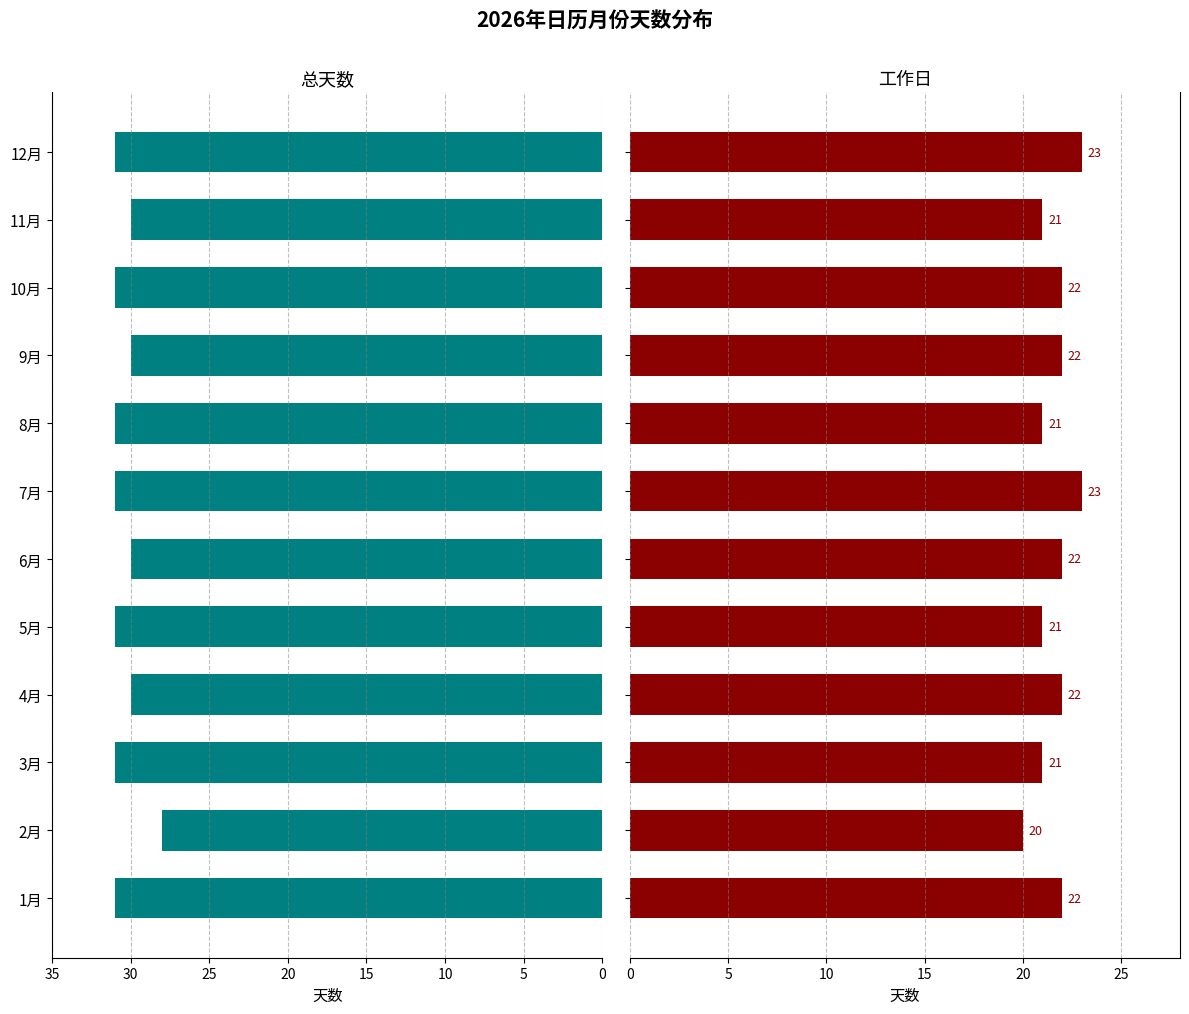

Reading right to left, extract all data points from this chart.

总天数: 31	30	31	30	31	31	30	31	30	31	28	31
工作日: 23	21	22	22	21	23	22	21	22	21	20	22